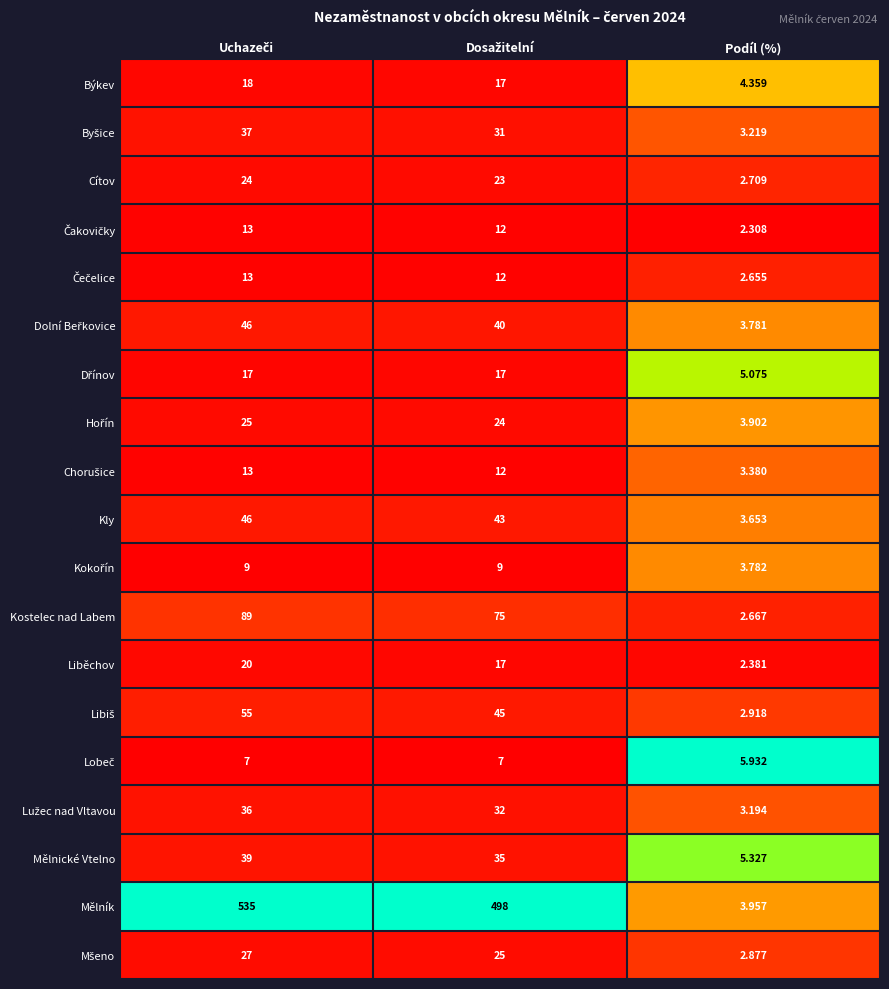

Which series has the largest total across all categories?

Mělník